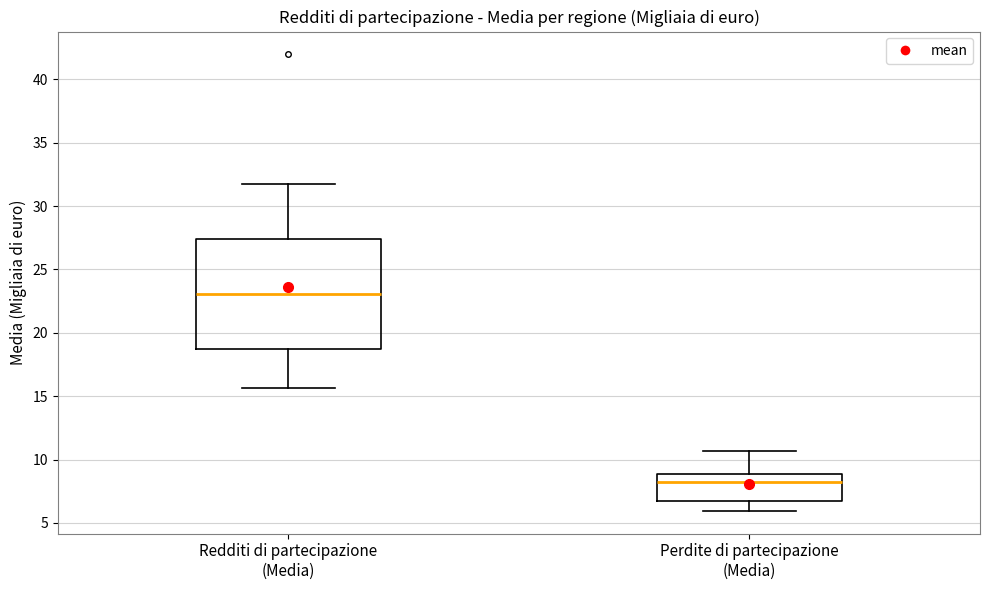

Comparing the boxes themselves (not the whiskers), which one is the tallest?

Redditi di partecipazione (Media)